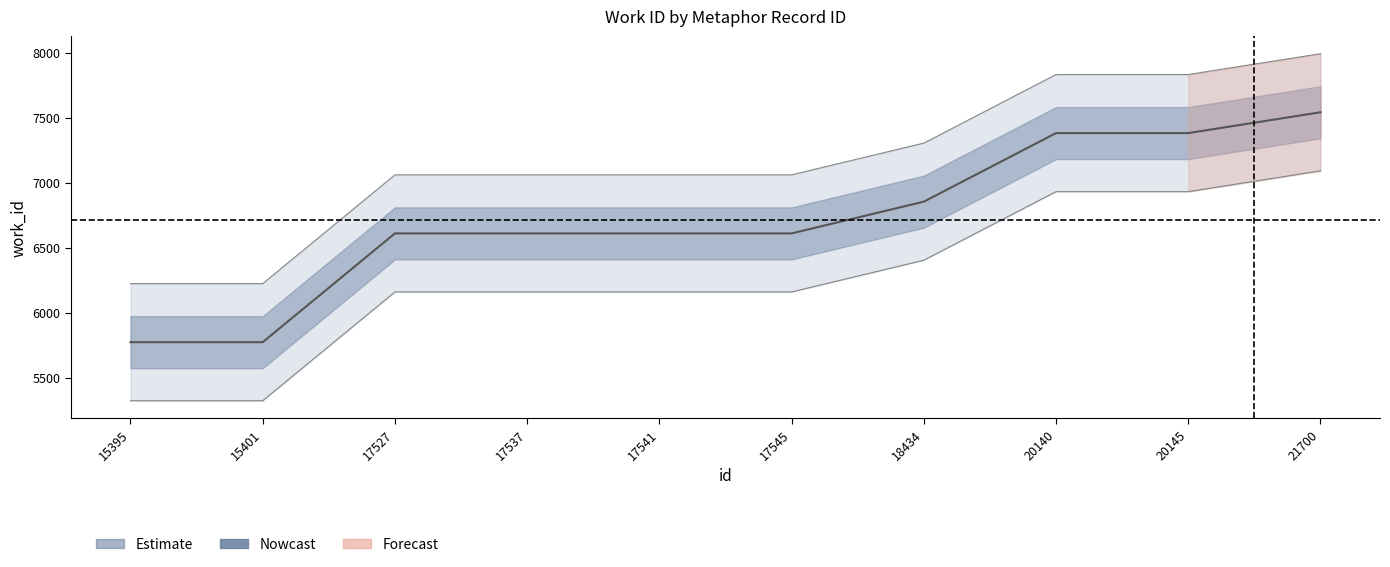

What is the difference between the second highest and second lowest values in the work_id_lower series?

1607